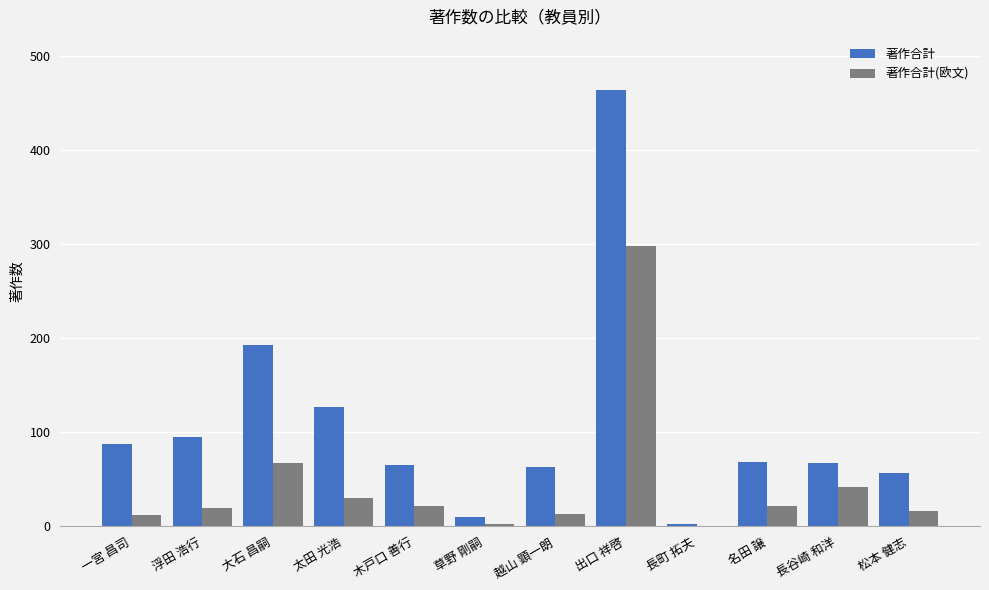

Where is 著作合計(欧文) nearest to the value 149?

大石 昌嗣